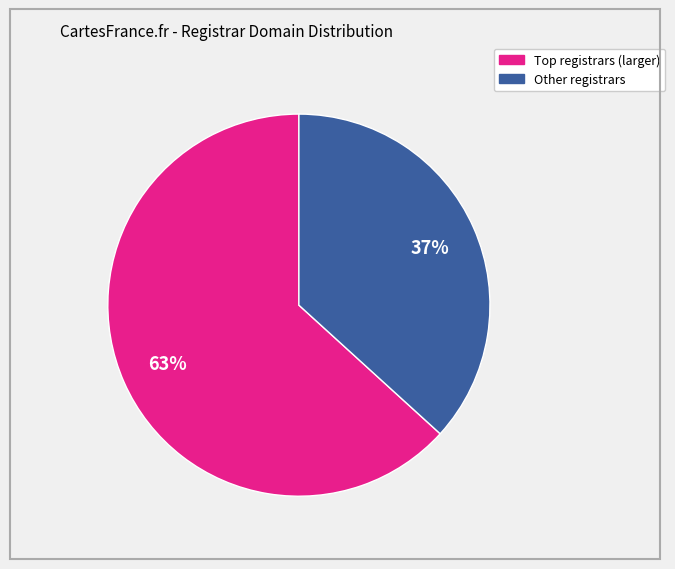

To the nearest percent, what is the average slice percentage?

50%